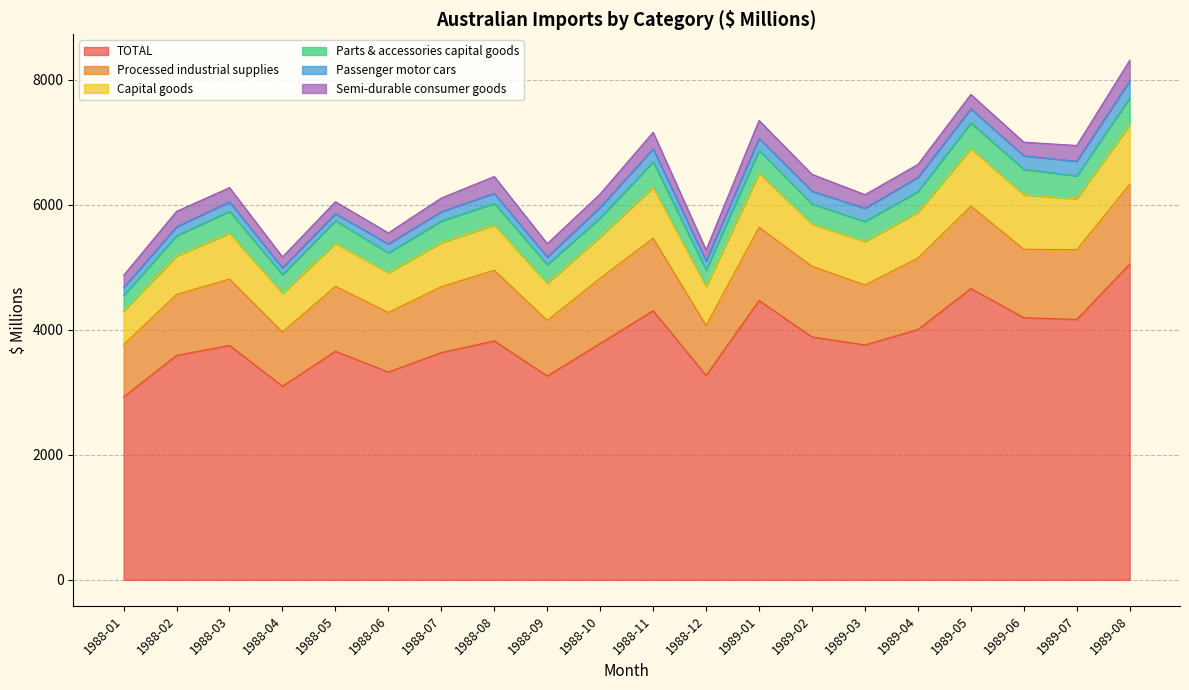

True or false: TOTAL and Processed industrial supplies cross at least once.

False